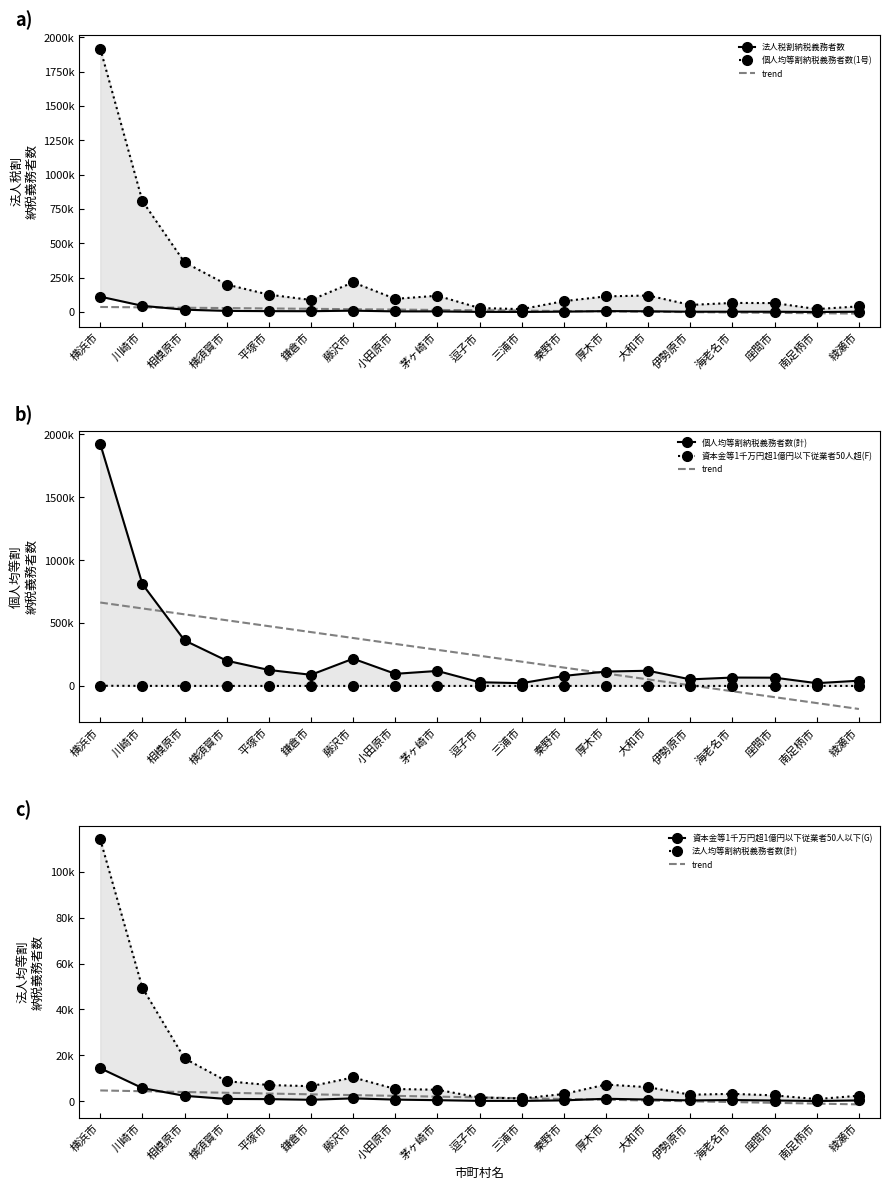

True or false: 個人均等割納税義務者数(1号) and 資本金等1千万円超1億円以下従業者50人超(F) intersect in this chart.

False